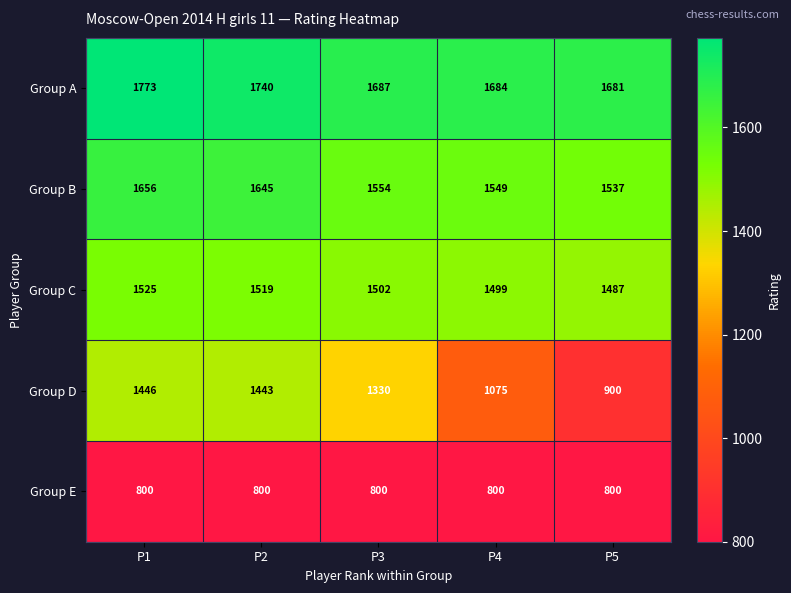

What is the sum of the Group A values at P1 and P2?

3513